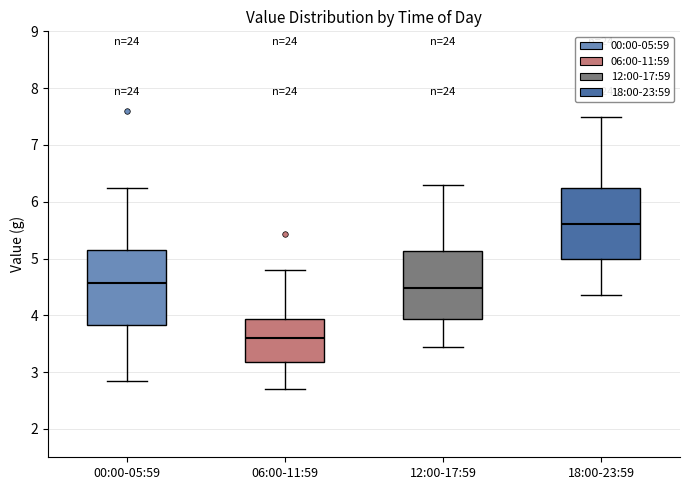

Reading left to right, transcribe this box plot: for each box, give where its median line is, the range the box spans, and where its two whiskers end, as read against the y-axis. The values are not printed on the chart, so give them approximately, as read against the axis.

00:00-05:59: median 4.6, box 3.8 to 5.1, whiskers 2.9 to 6.3
06:00-11:59: median 3.6, box 3.2 to 3.9, whiskers 2.7 to 4.8
12:00-17:59: median 4.5, box 3.9 to 5.1, whiskers 3.5 to 6.3
18:00-23:59: median 5.6, box 5.0 to 6.3, whiskers 4.4 to 7.5